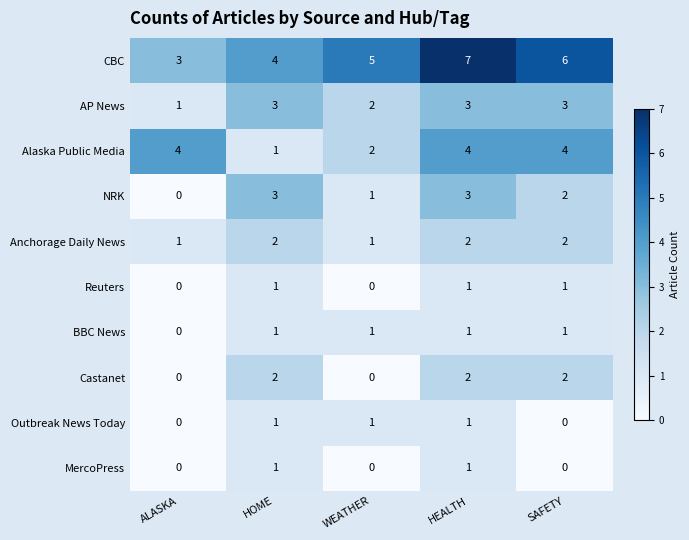

What is the approximate value of Alaska Public Media at HEALTH?

4